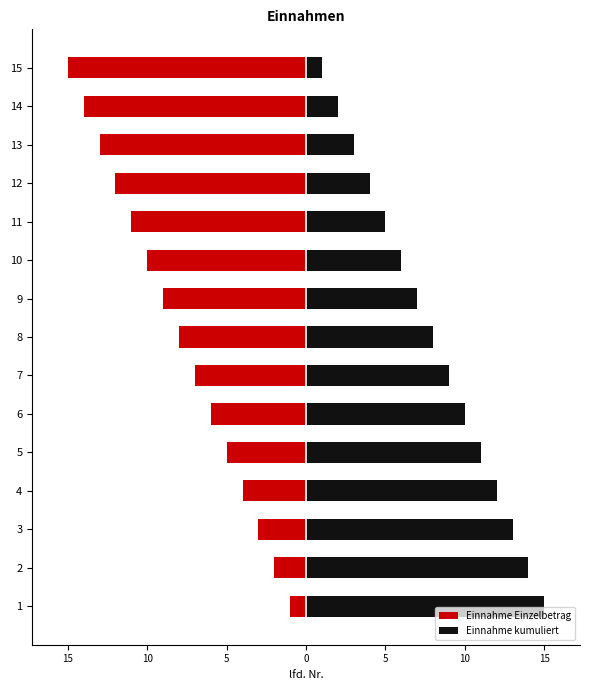

What is the difference between the highest and lowest values at 5?

16